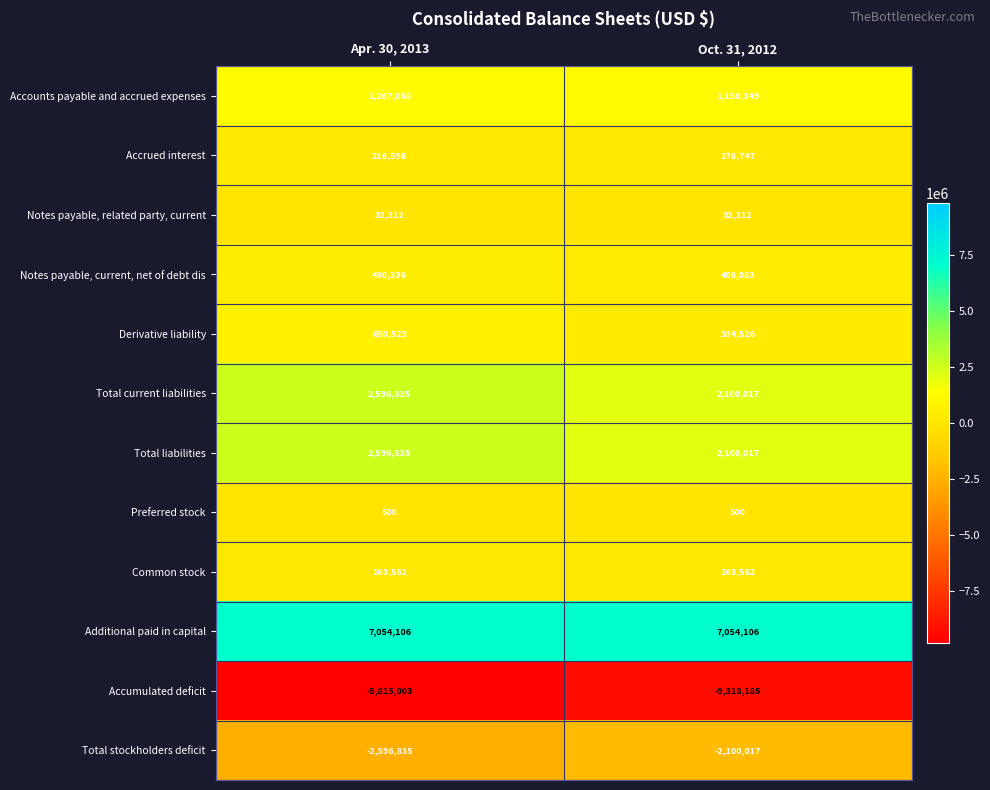

What is the total value across all series at Apr. 30, 2013?

2596835